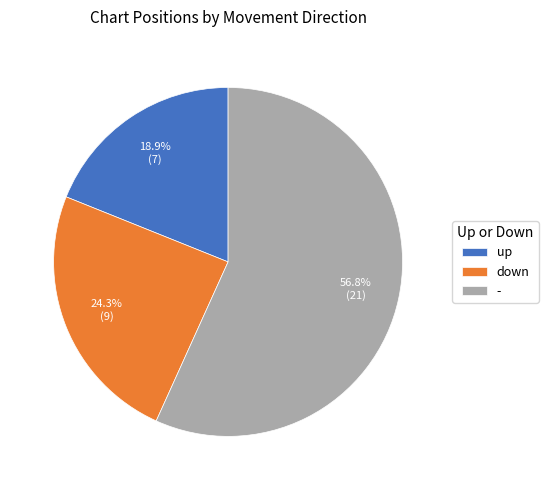

Count the number of slices in the pie.

3